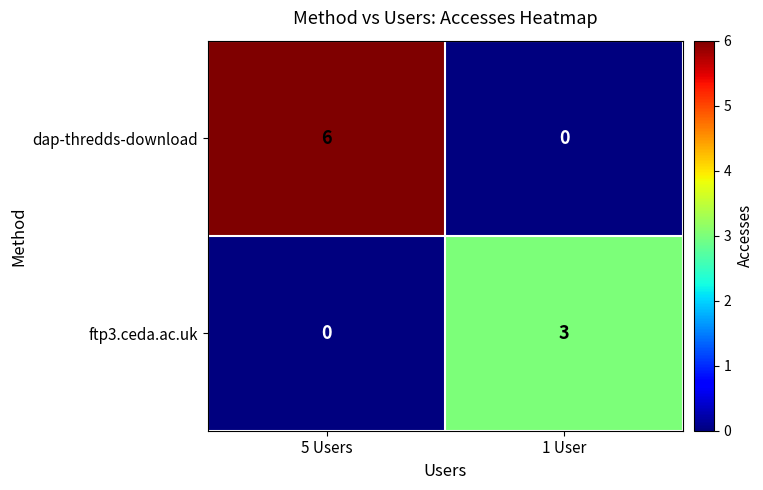

At how many categories does at least one series exceed 4?

1